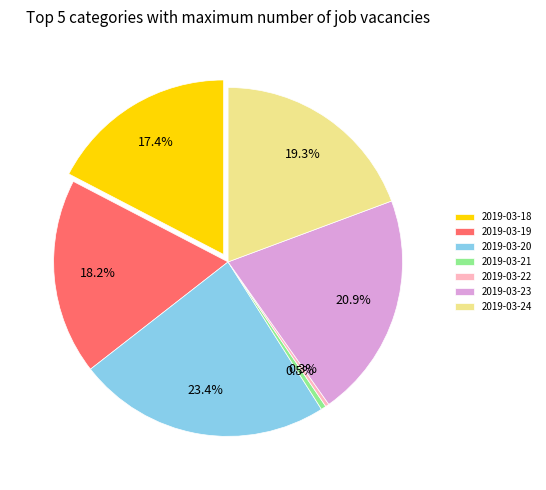

Which category has the biggest portion of the pie?

2019-03-20